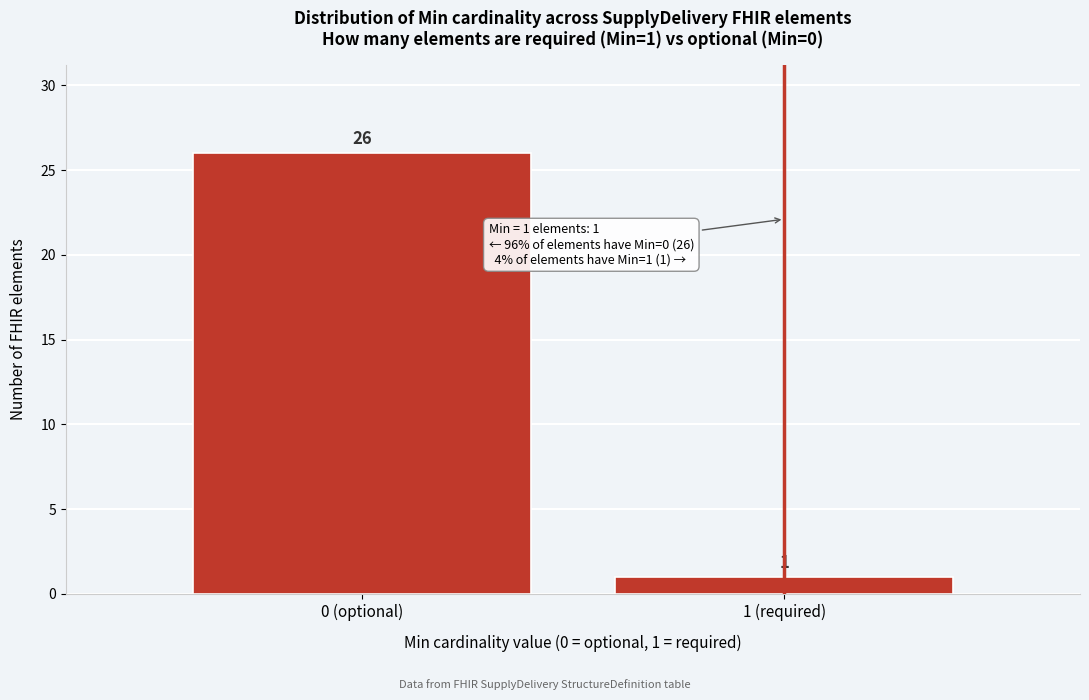

Reading left to right, what are all the values shown in this chart?

0 (optional)=26	1 (required)=1